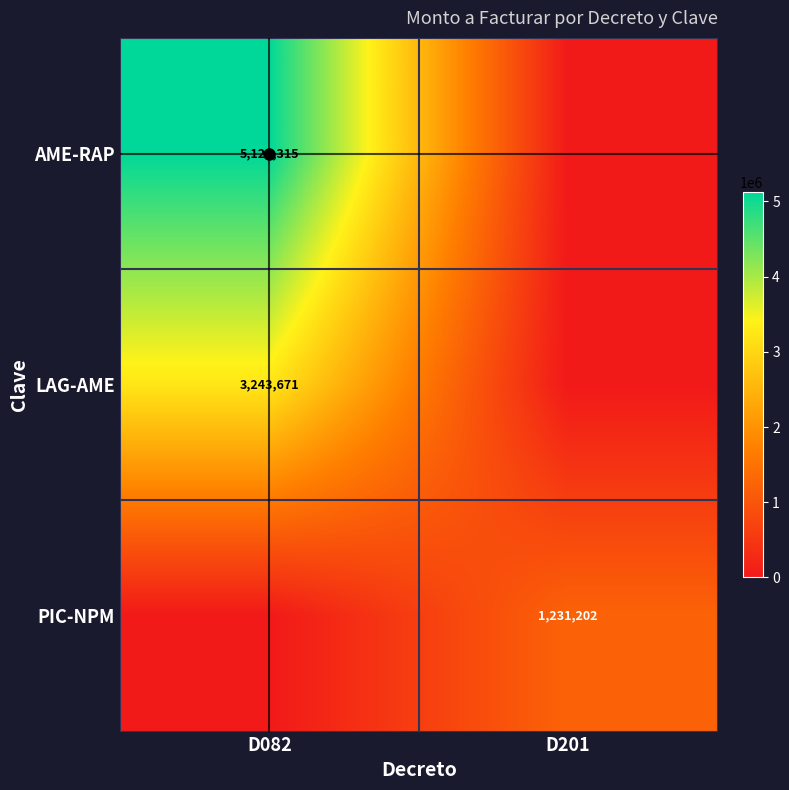

What is the sum of the PIC-NPM values at D082 and D201?

1231202